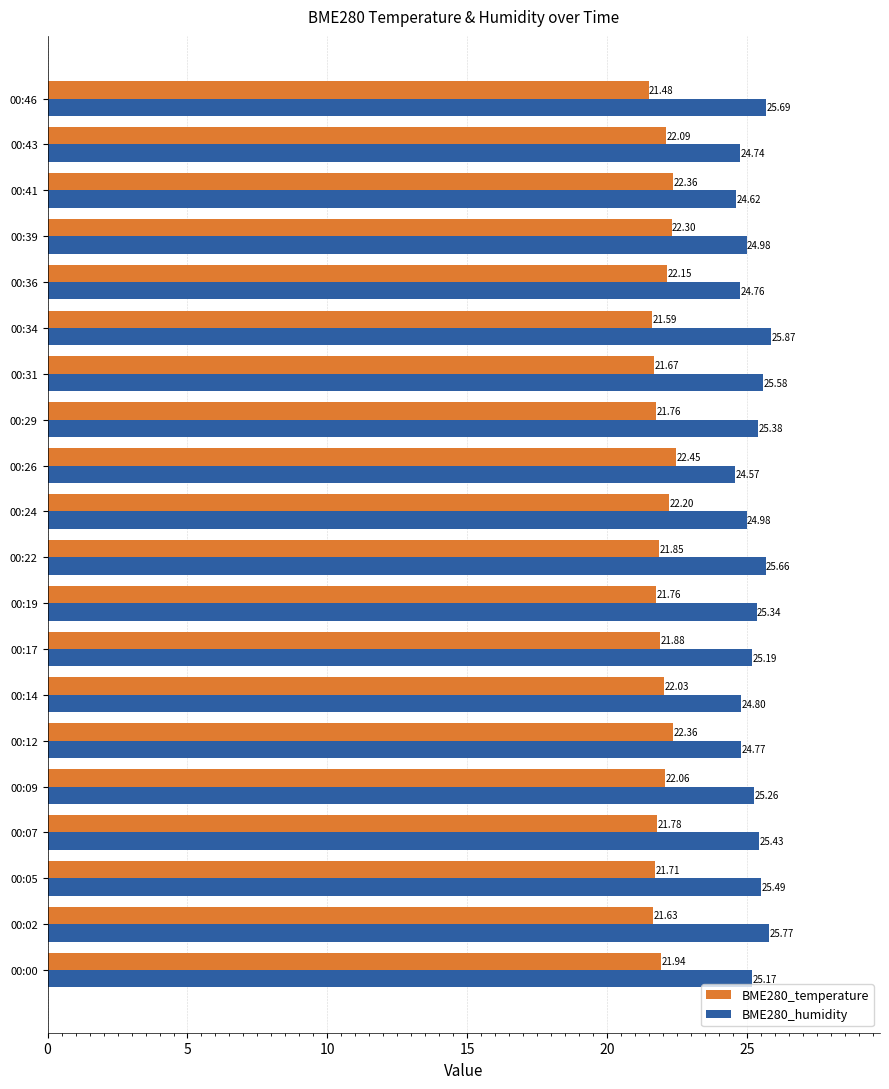

At how many categories does at least one series exceed 21?

20